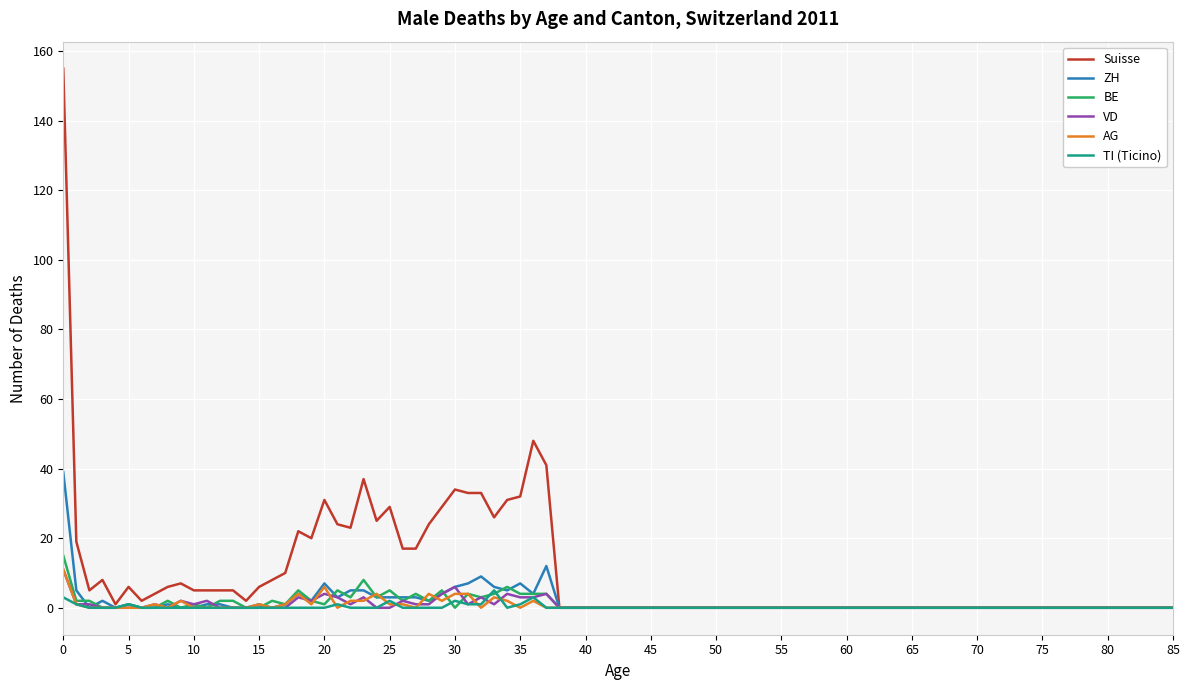

Which series has the widest spread of values?

Suisse